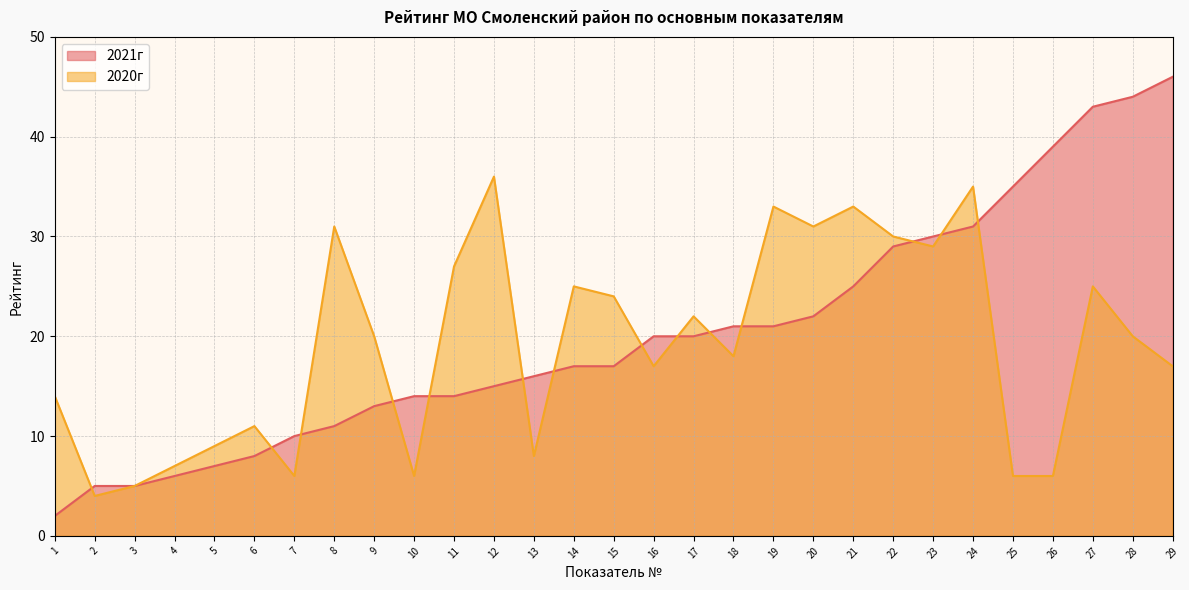

What is the total value across all series at 8?

42